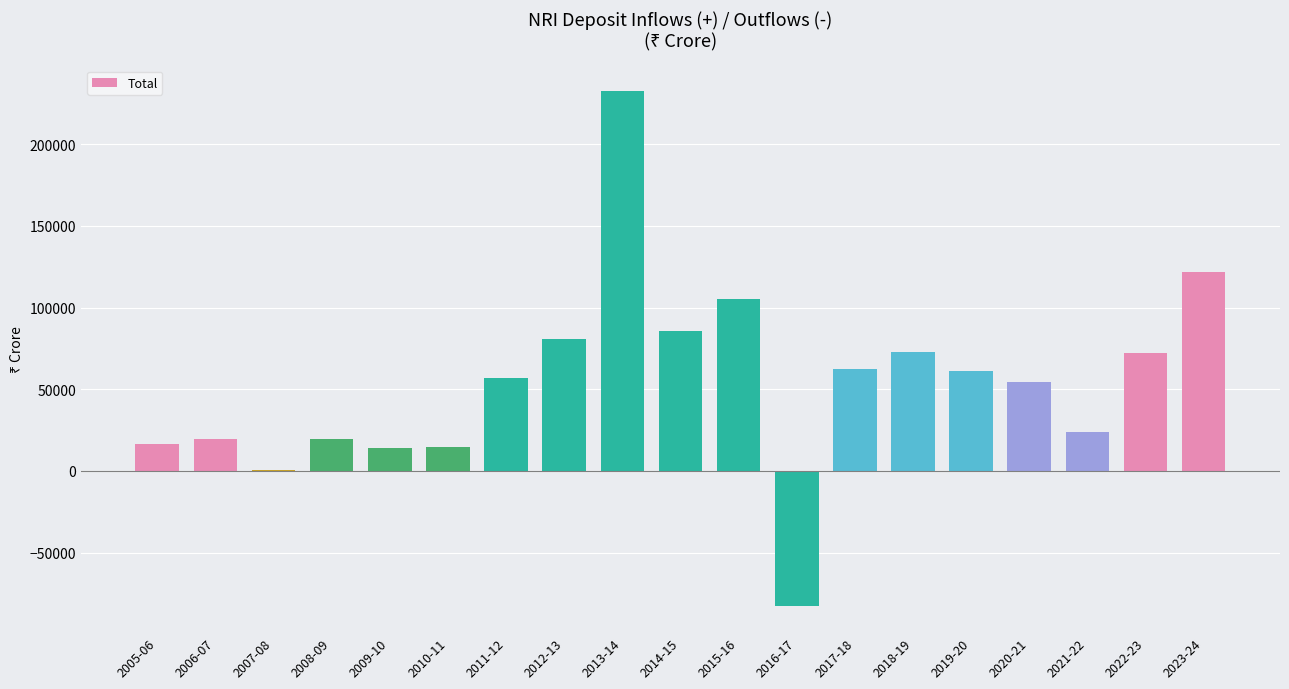

Count the number of data series in this chart.

1